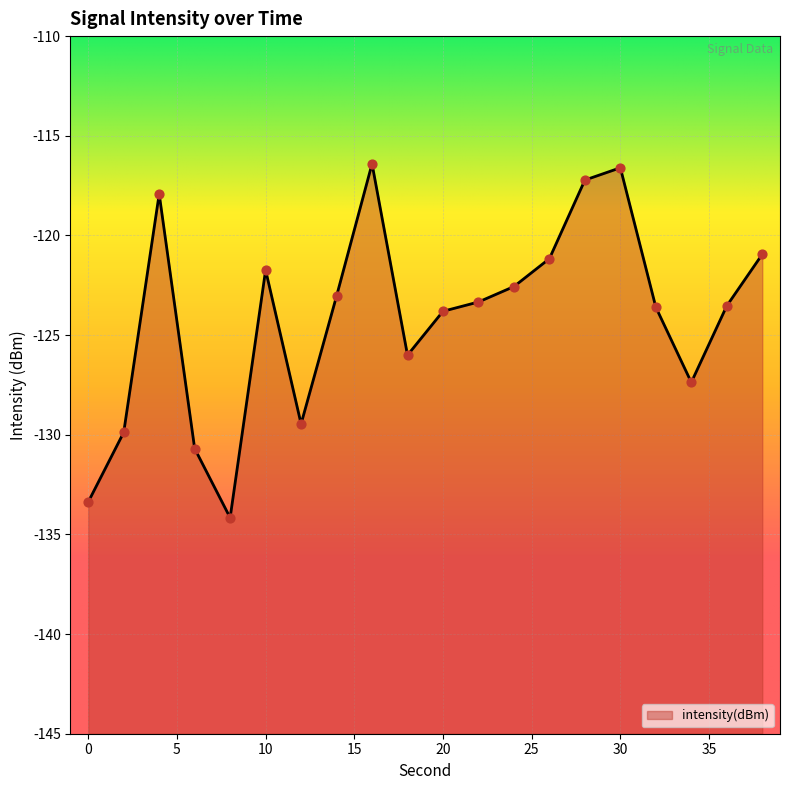

What is the change in value from 4 to 6?

-12.8